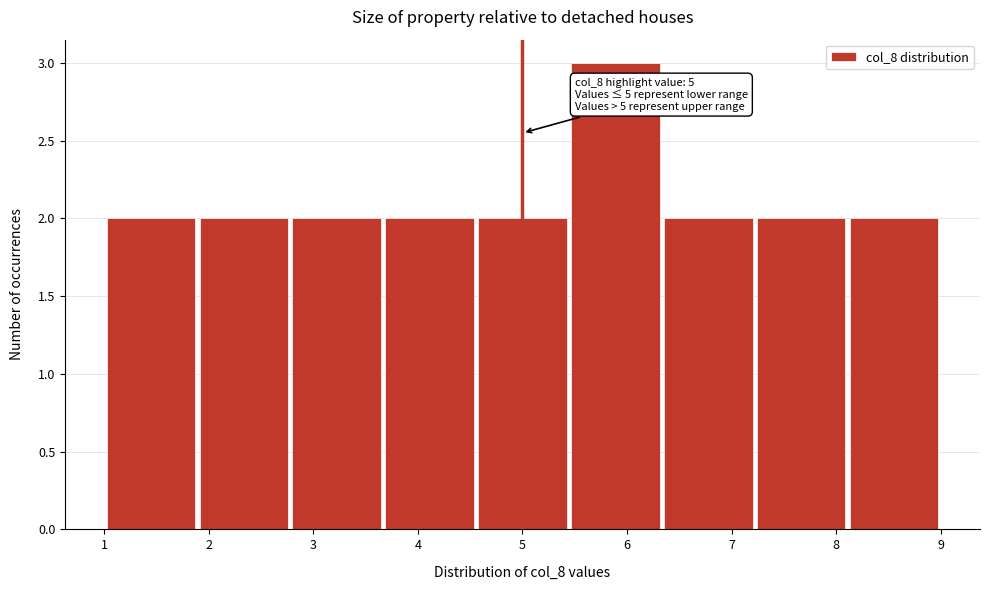

Over which range of the x-axis is the bar tallest?

5.4 to 6.3